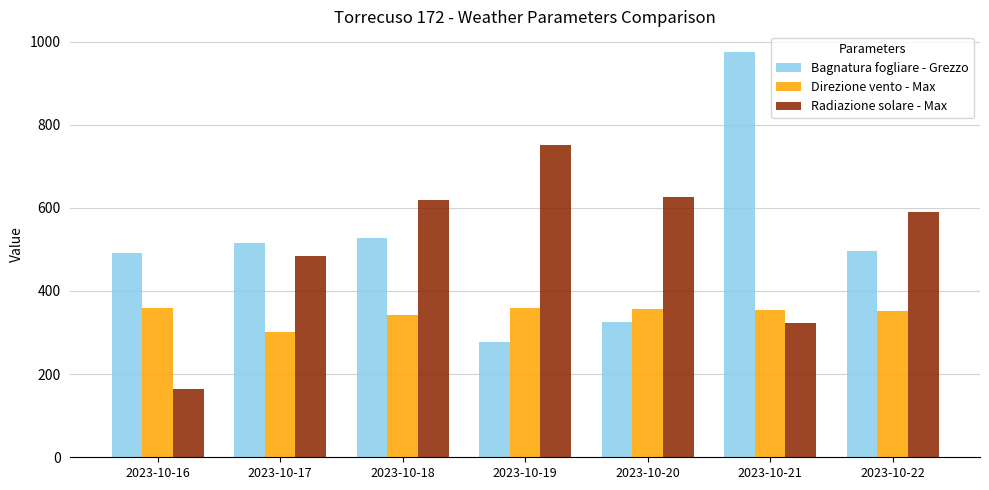

Is it true that Bagnatura fogliare - Grezzo equals 278.1 at 2023-10-19?

True